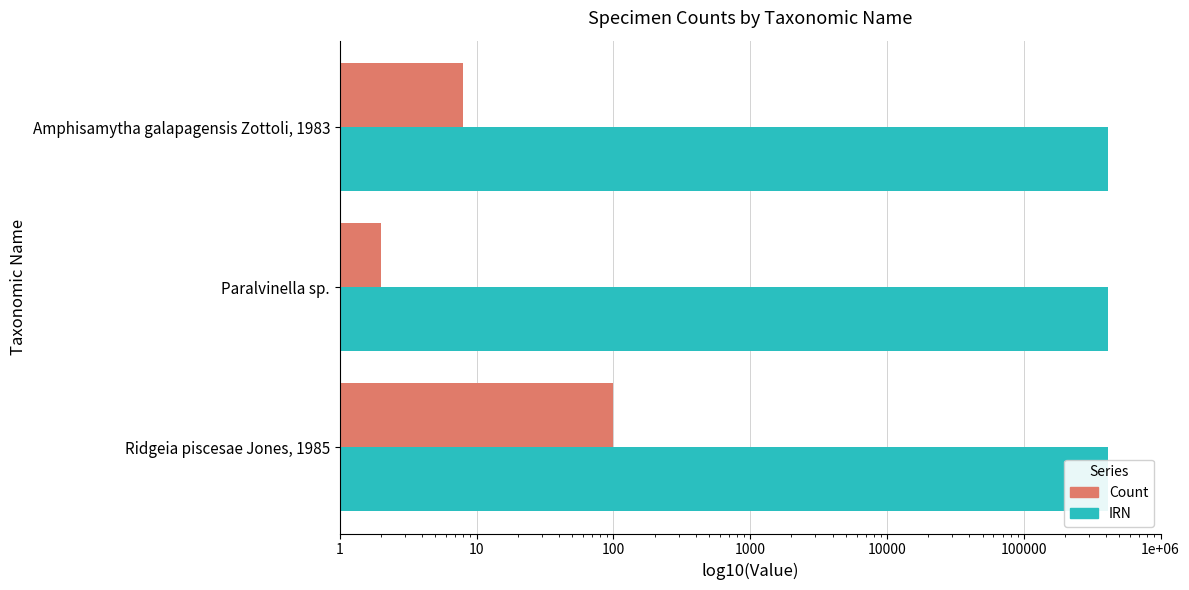

What is the value of the Count bar at the 3rd from the left?

8